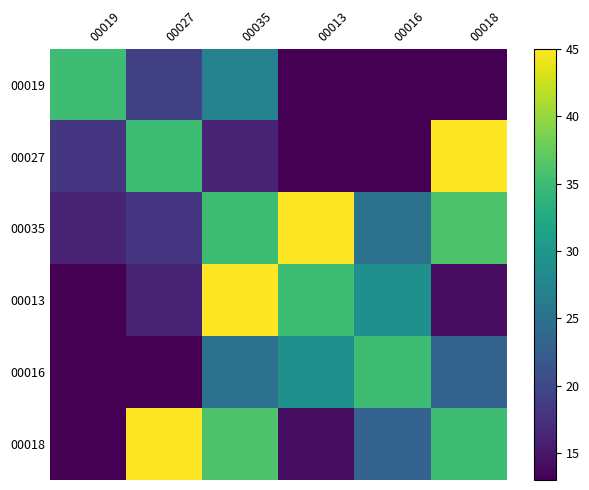

Count the number of data series in this chart.

6